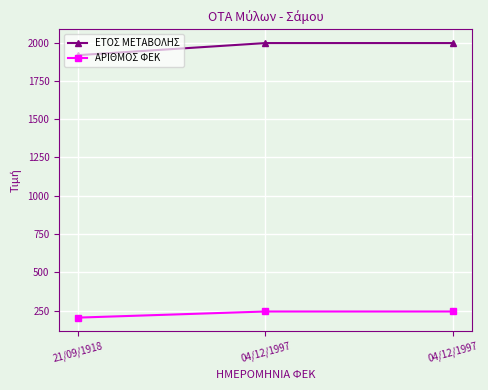

Rank the series by their maximum value, from highest to lowest.

ΕΤΟΣ ΜΕΤΑΒΟΛΗΣ, ΑΡΙΘΜΟΣ ΦΕΚ